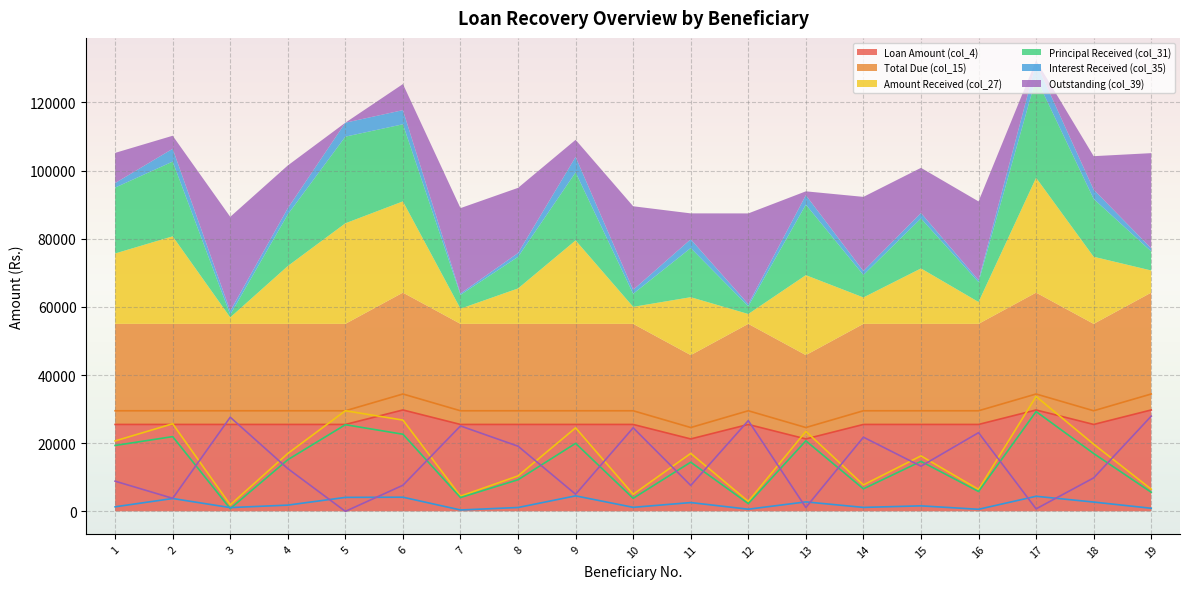

How many interior local peaks does the Total Due (col_15) series have?

3